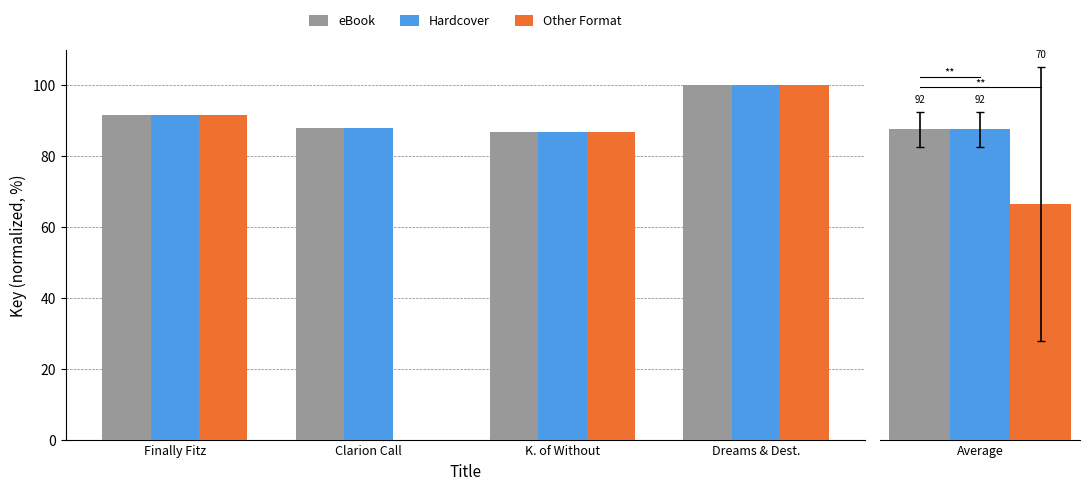

Is it true that Hardcover equals 86.8 at K. of Without?

True